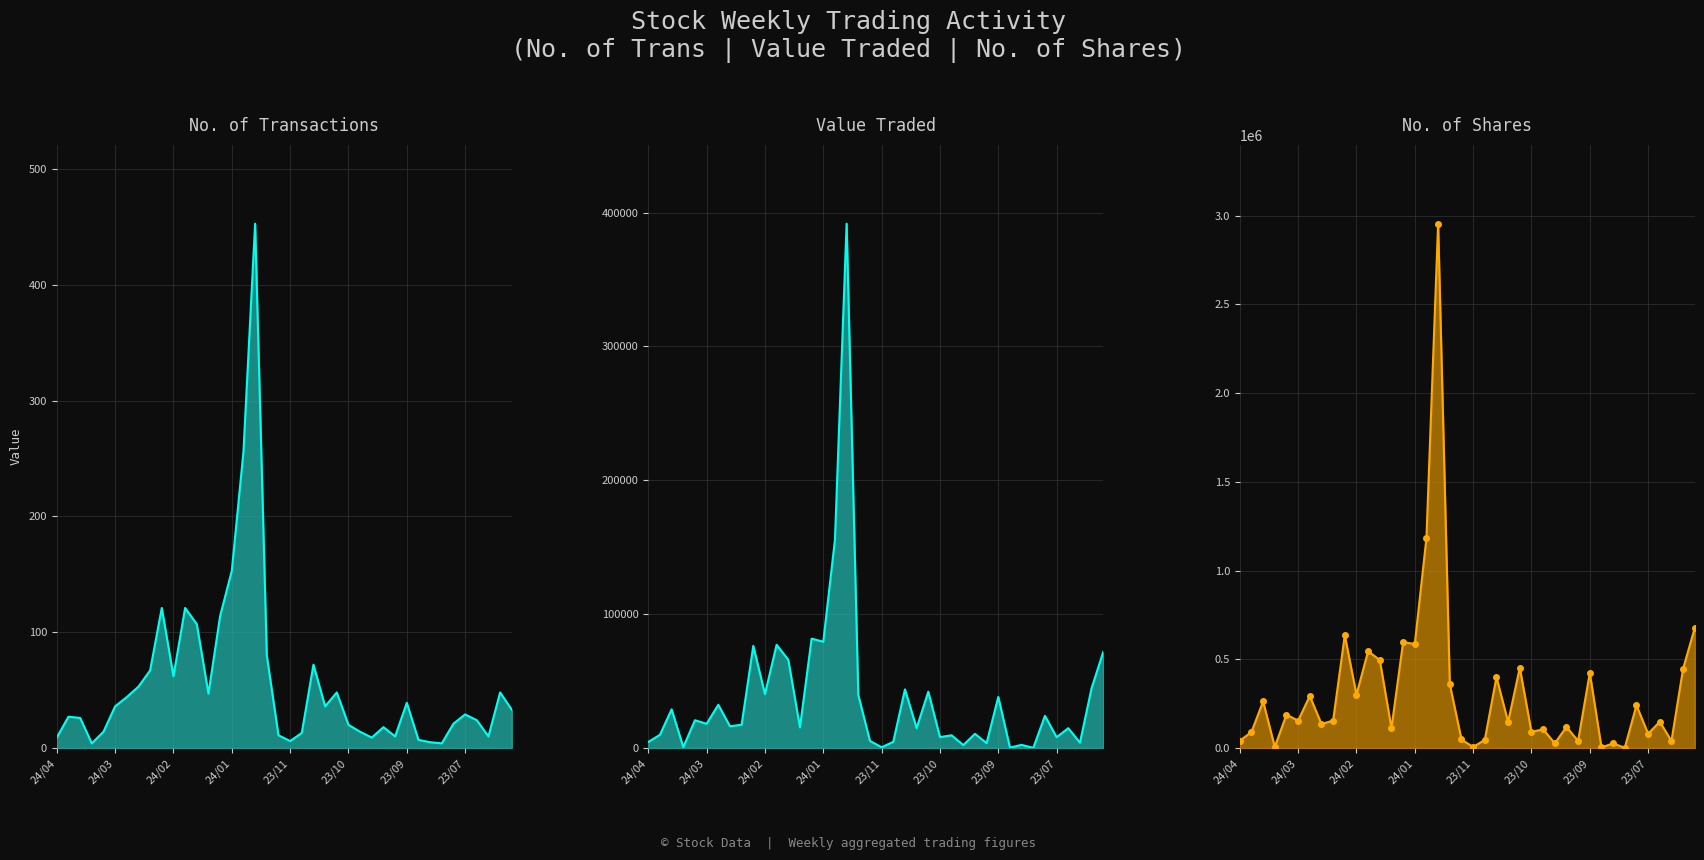

True or false: Value Traded line and No. of Shares line intersect in this chart.

False